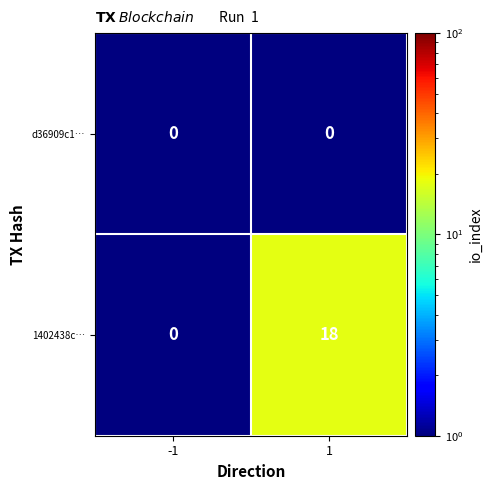

Between -1 and 1, which series saw the biggest shift?

1402438c…